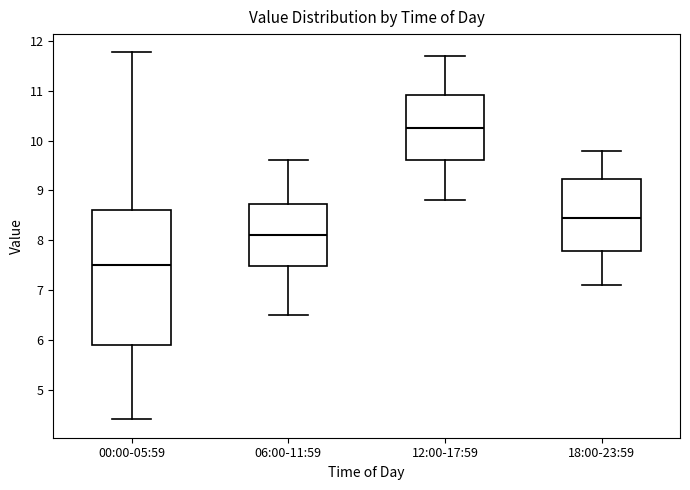

Where does the lower whisker of the box for 00:00-05:59 end on the y-axis? The values are not printed on the chart, so give them approximately, as read against the axis.

4.4